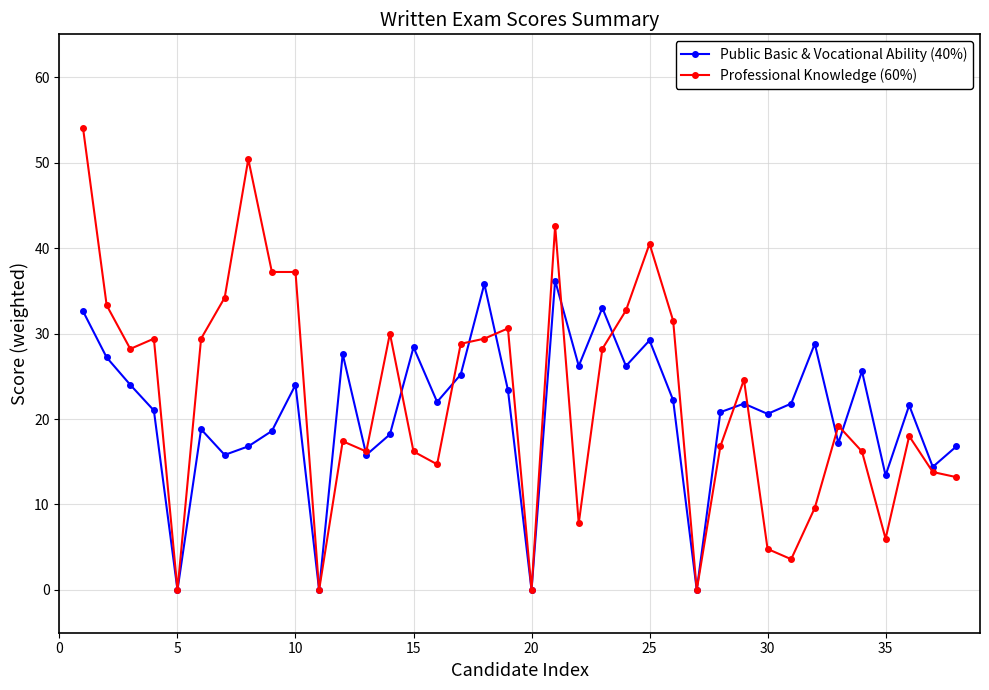

True or false: Professional Knowledge (60%) has more than 2 points higher than both neighbors.

True